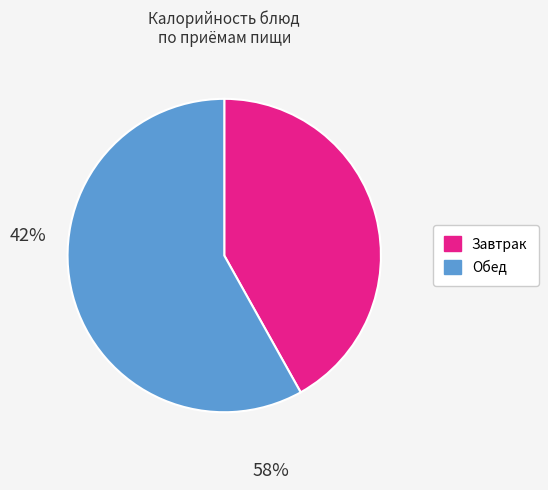

Is there a majority slice in this chart?

Yes